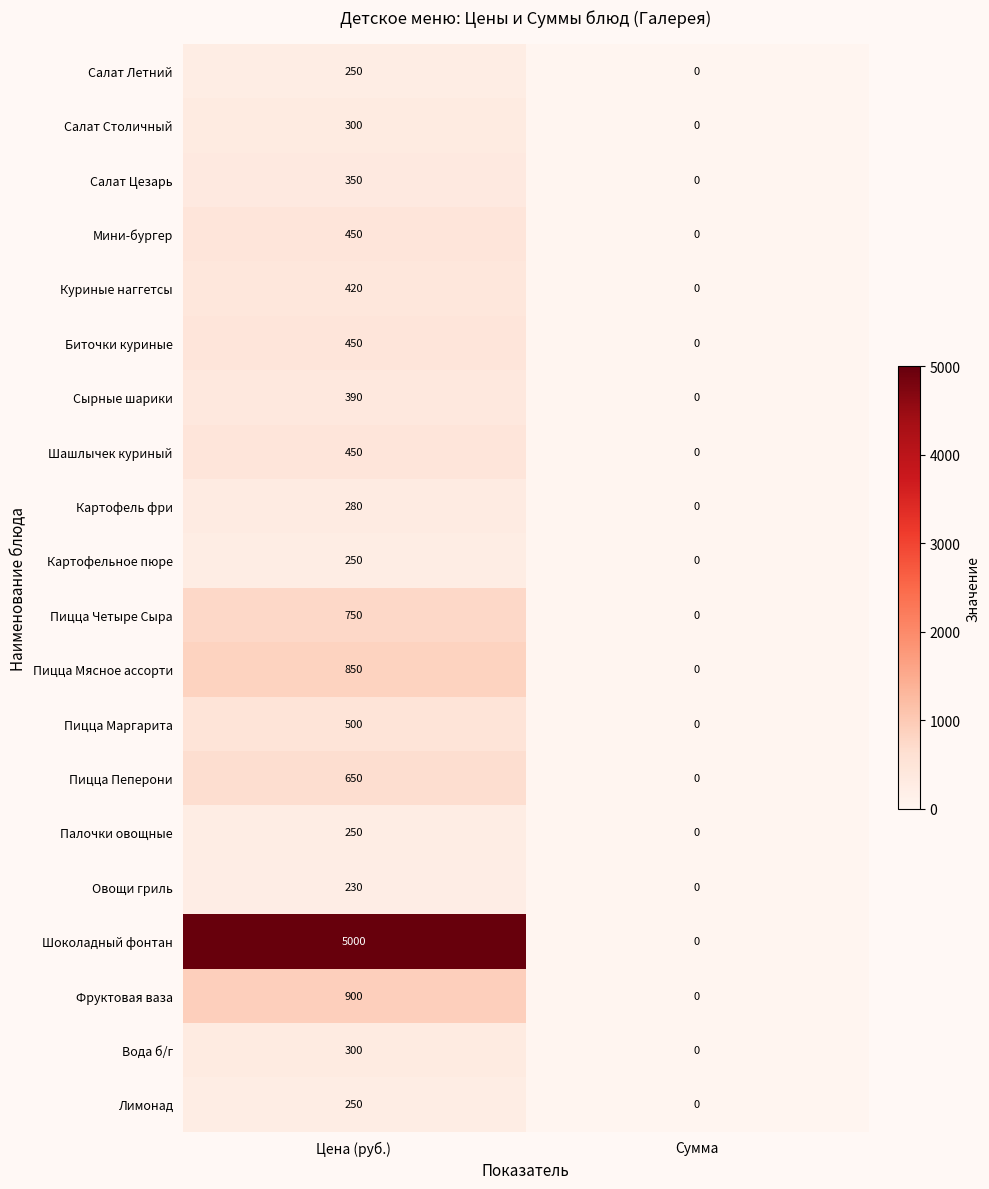

Which series has the largest total across all categories?

Шоколадный фонтан